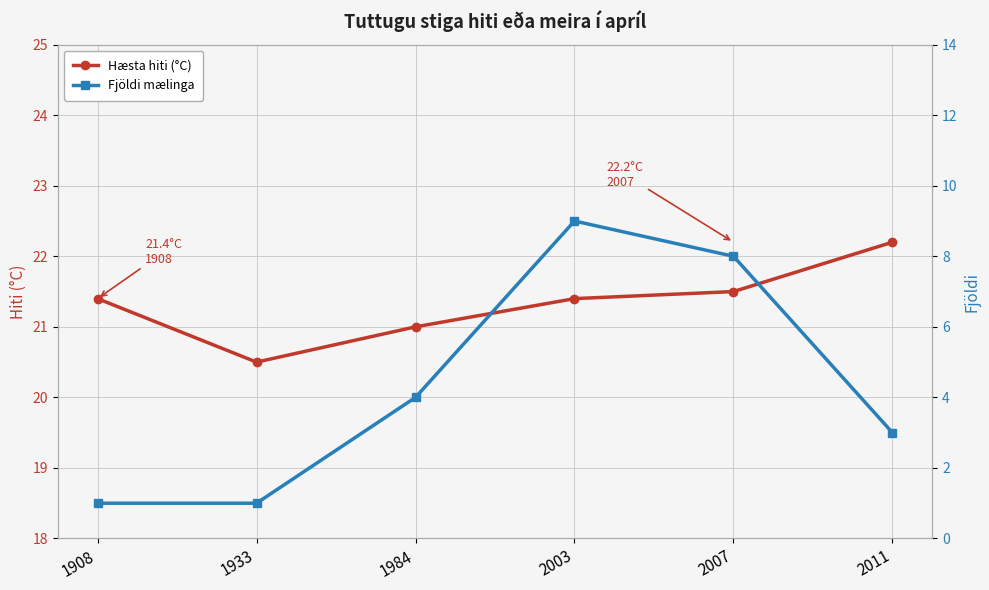

What is the sum of all Hæsta hiti (°C) values?

128.0